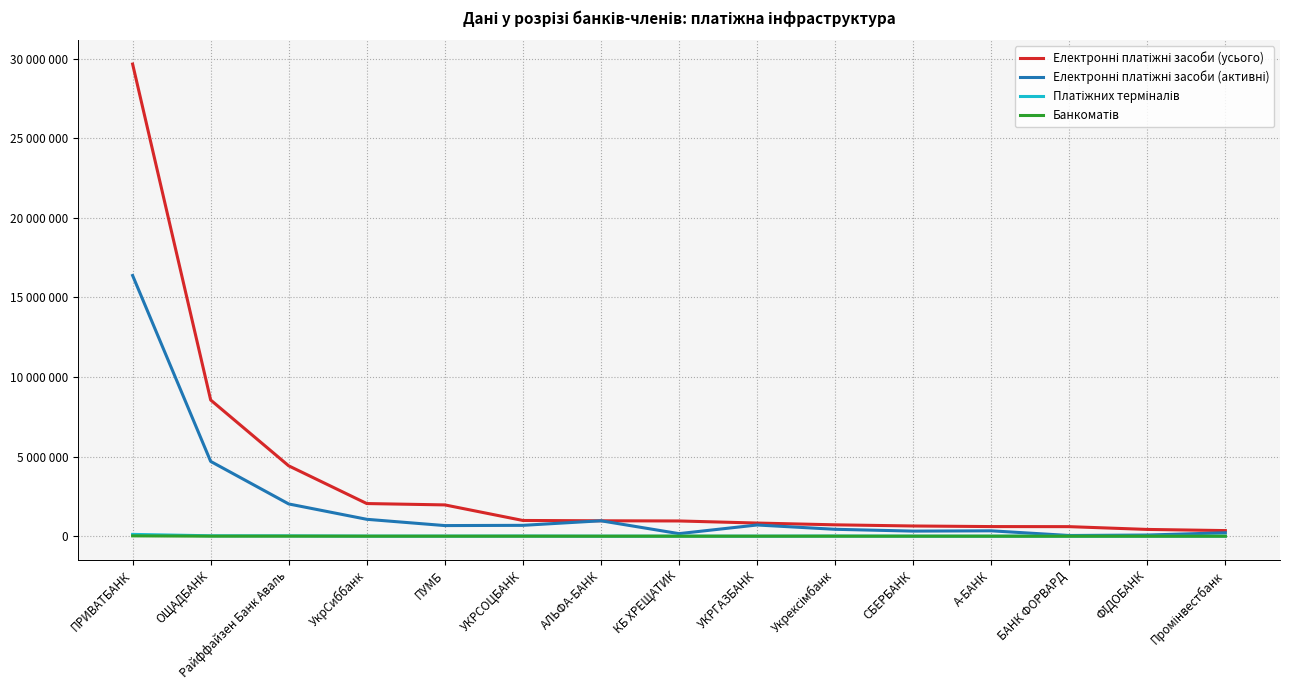

At which category does Платіжних терміналів reach its first local peak?

УКРСОЦБАНК